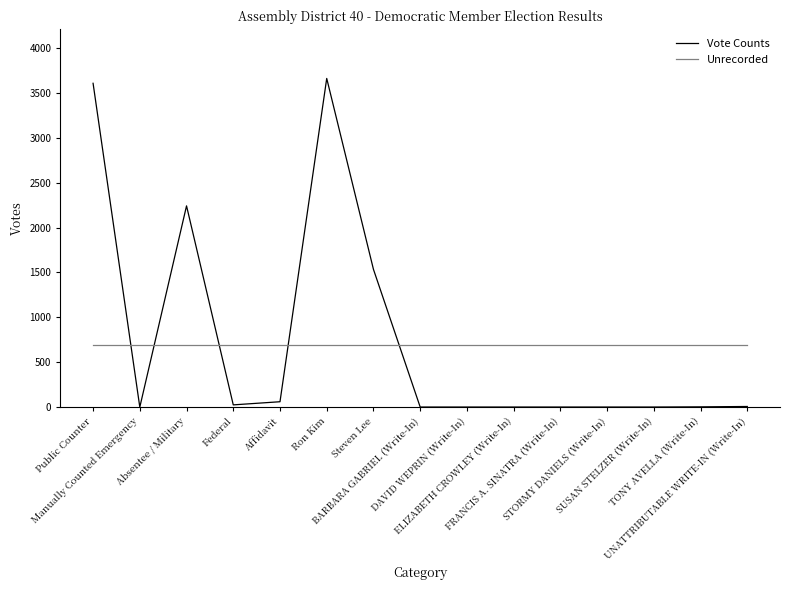

What is the sum of all Vote Counts values?

11142